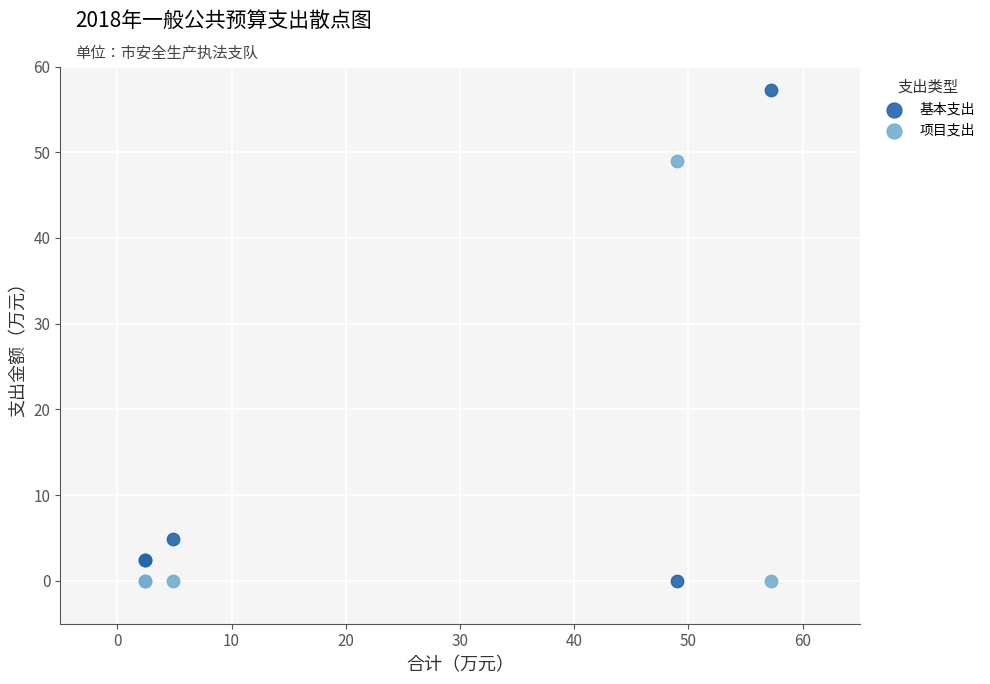

Which series has the widest spread of Y values?

基本支出